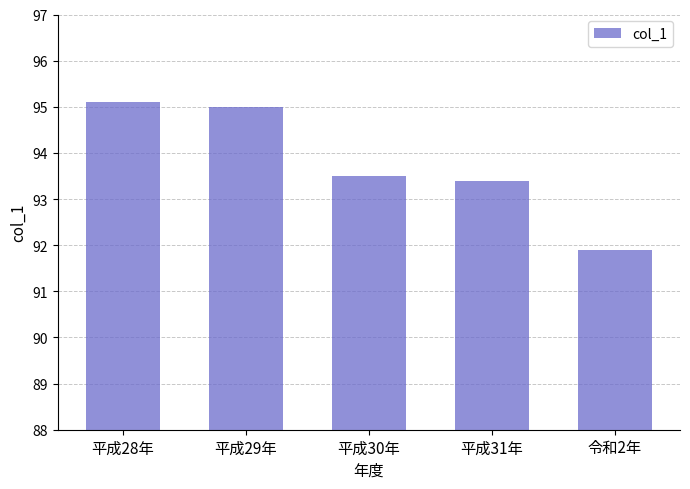

What is the greatest value displayed?

95.1